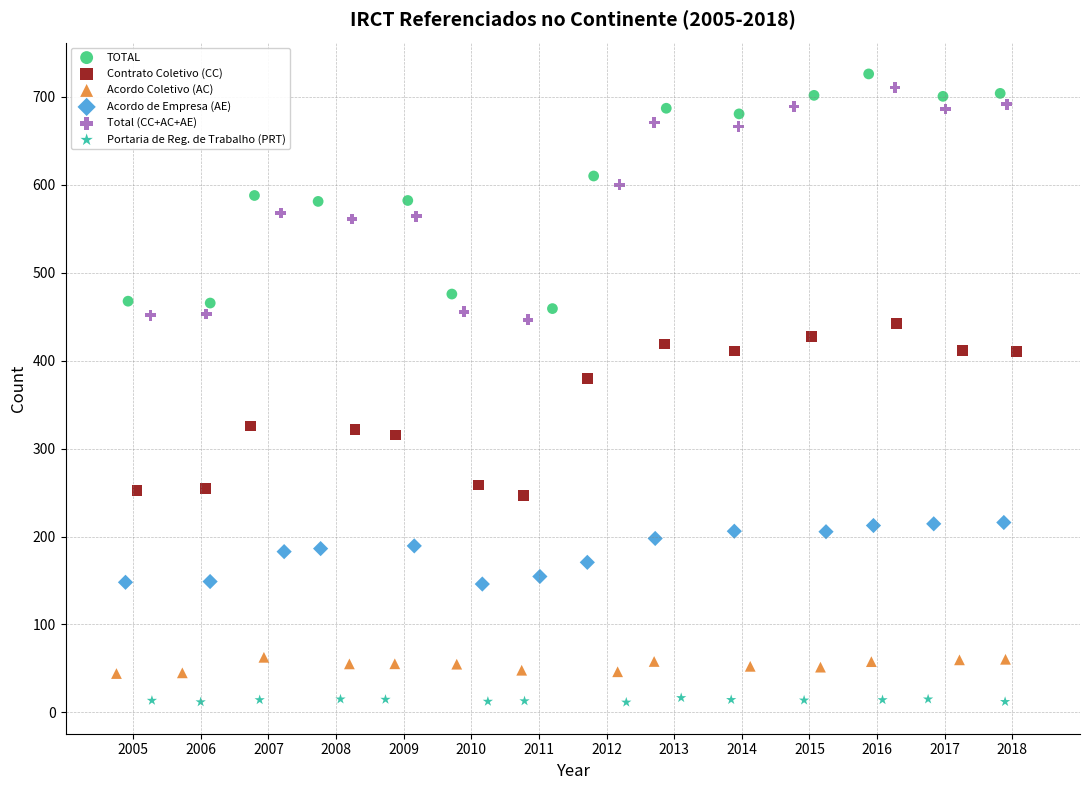

What are all the series names shown in the legend?

TOTAL, Contrato Coletivo (CC), Acordo Coletivo (AC), Acordo de Empresa (AE), Total (CC+AC+AE), Portaria de Reg. de Trabalho (PRT)